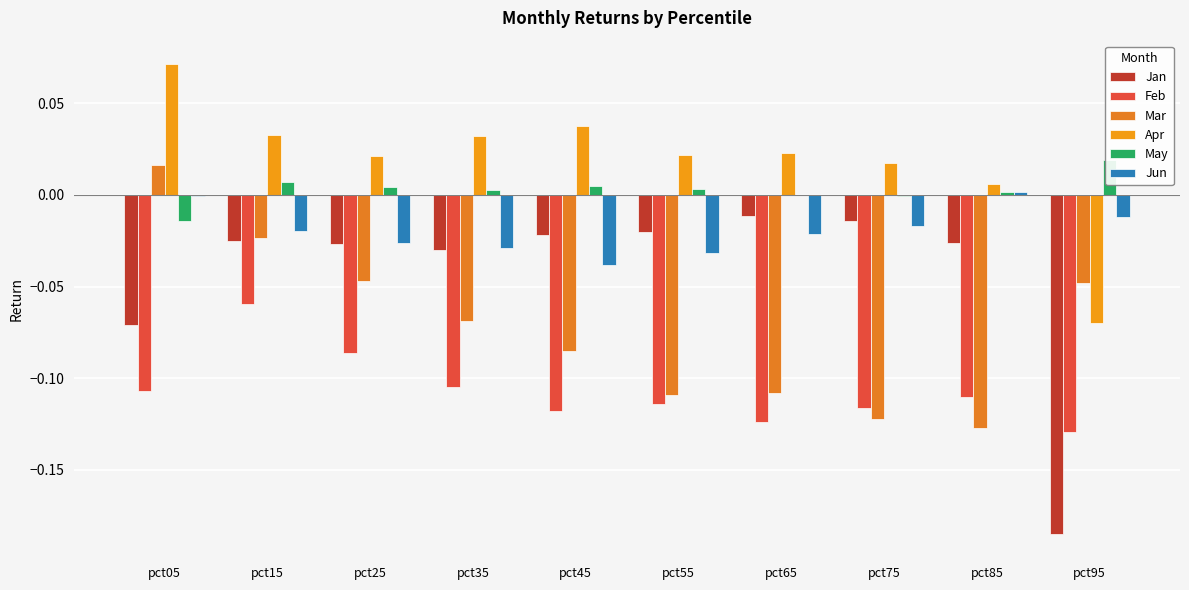

Which has a higher value, pct15 or pct05?

pct15